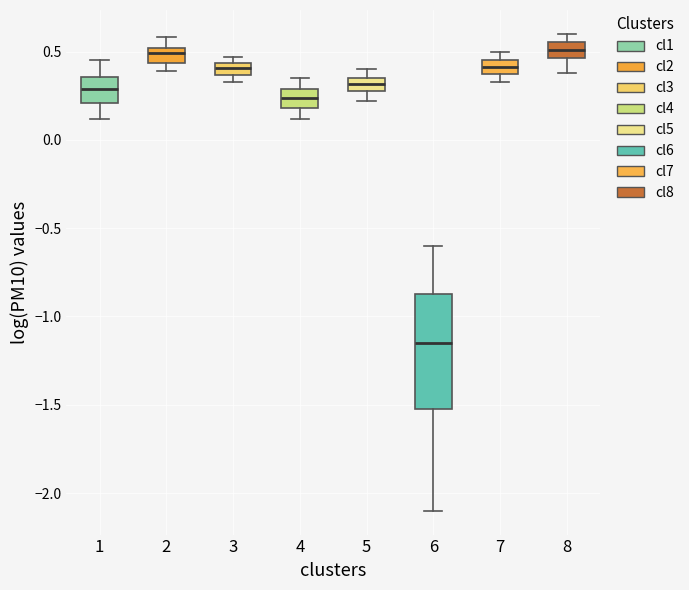

Where does the upper whisker of the box at x = 6 end on the y-axis? The values are not printed on the chart, so give them approximately, as read against the axis.

-0.60